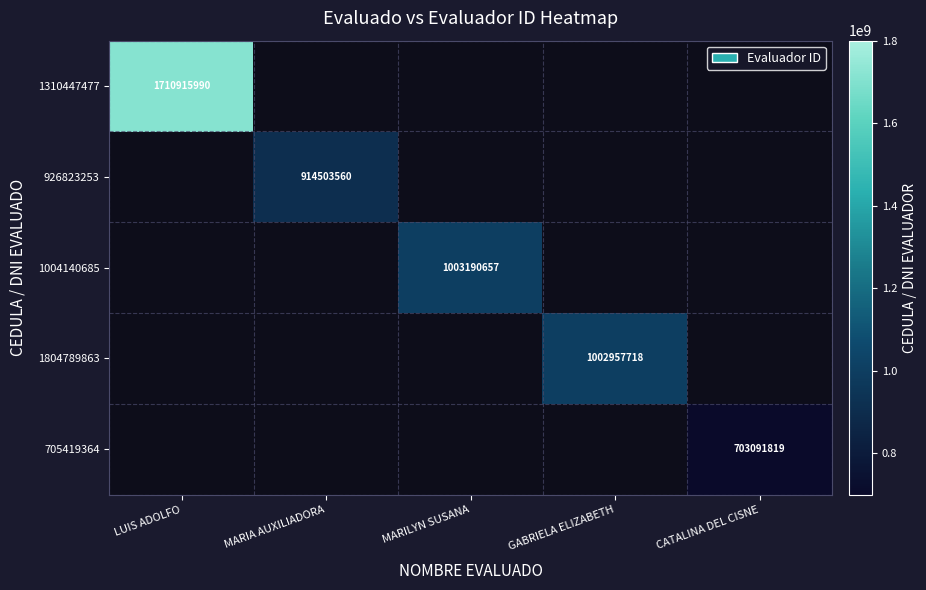

How many series are shown in this chart?

5